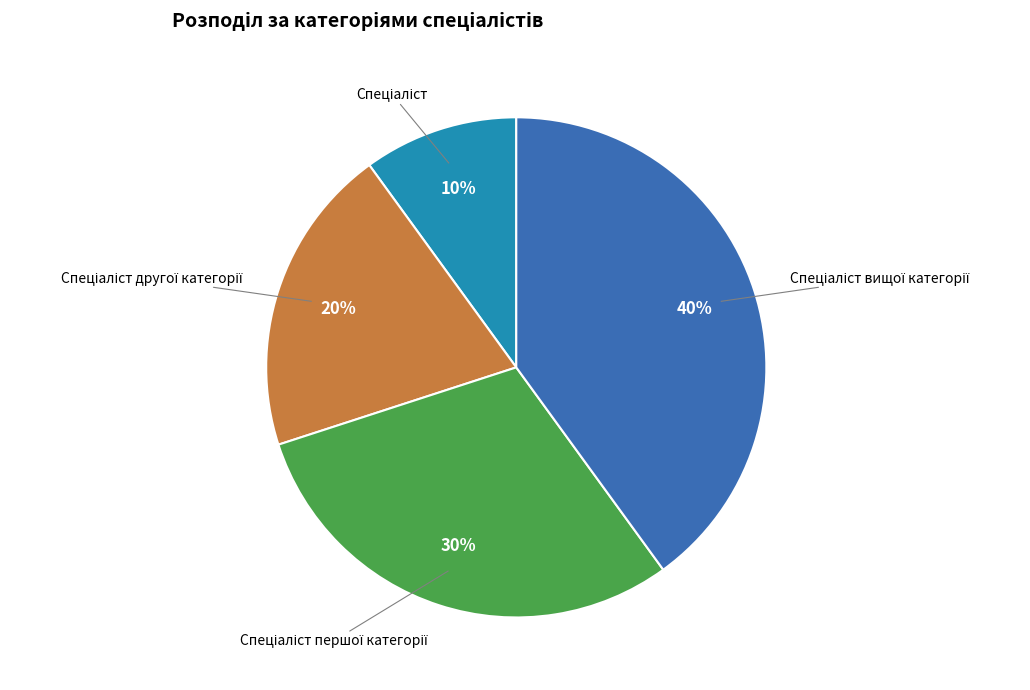

Count the number of slices in the pie.

4